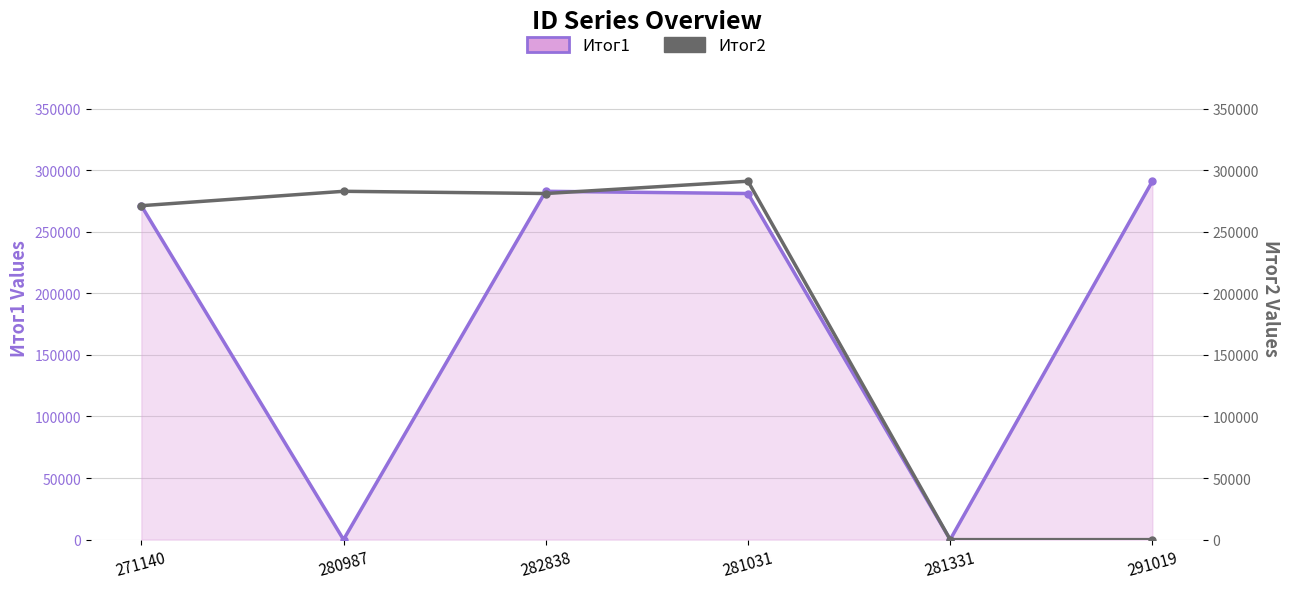

Reading left to right, extract all data points from this chart.

Итог1: 271140	0	282838	281031	0	291019
Итог2: 271140	282838	281031	291019	0	0